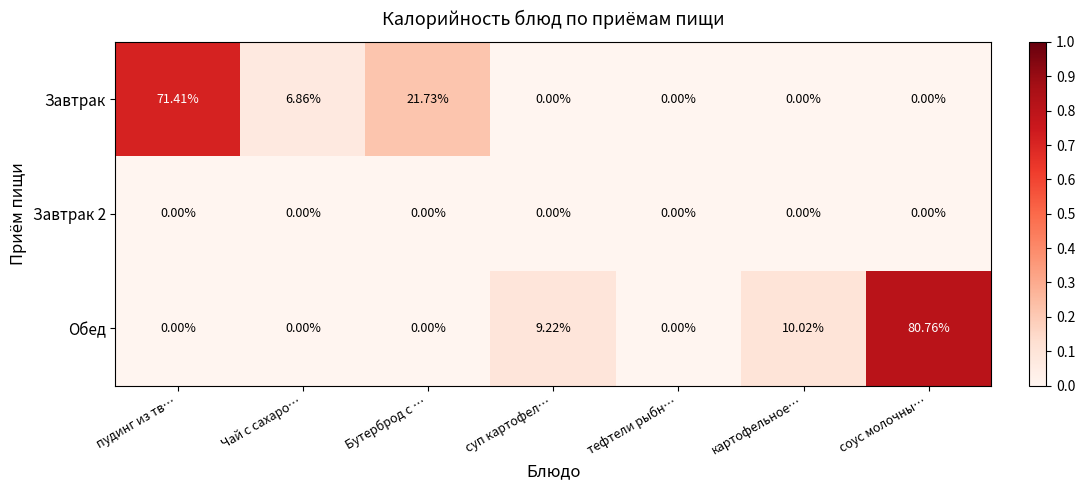

List the series in order of their peak value, highest first.

Обед, Завтрак, Завтрак 2